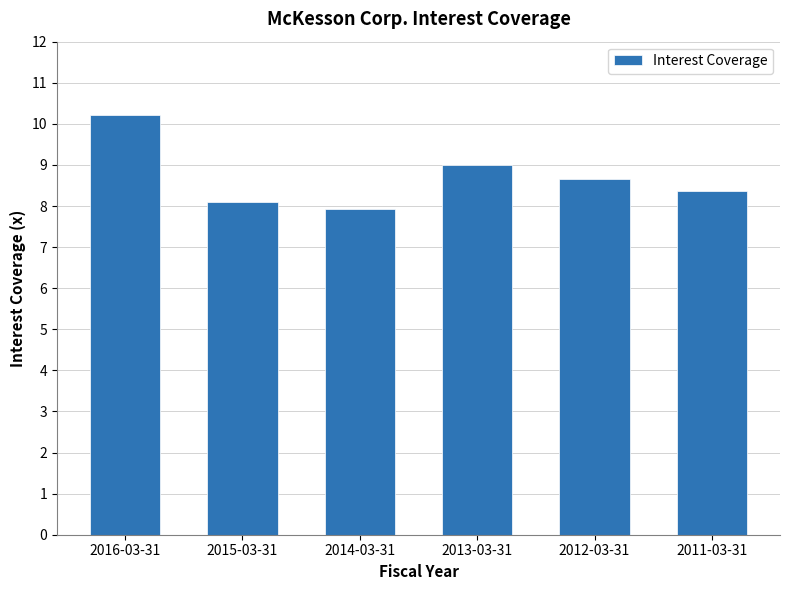

Reading left to right, extract all data points from this chart.

2016-03-31=10.2	2015-03-31=8.1	2014-03-31=7.9	2013-03-31=9.0	2012-03-31=8.7	2011-03-31=8.4